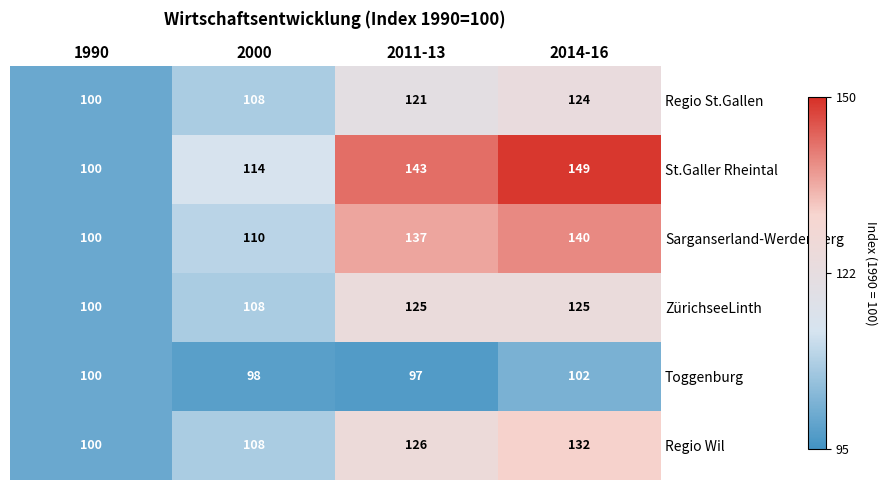

Rank the series by their maximum value, from lowest to highest.

Toggenburg, Regio St.Gallen, ZürichseeLinth, Regio Wil, Sarganserland-Werdenberg, St.Galler Rheintal